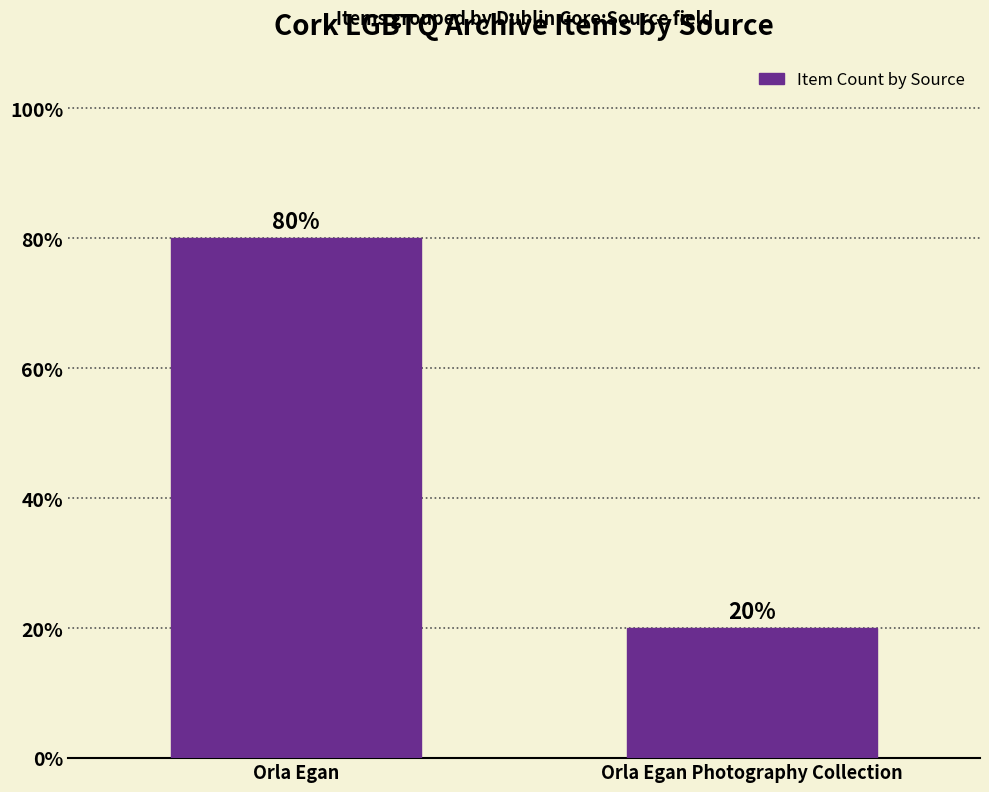

Is it true that the value at Orla Egan Photography Collection is 28?

False